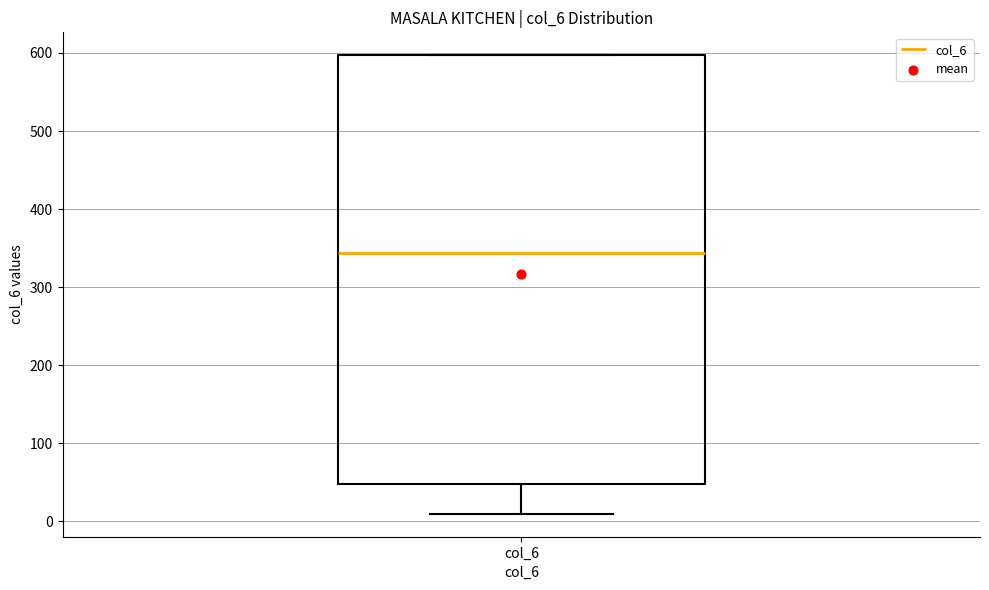

Read this box plot against the y-axis: the position of the median line, the range covered by the box, and the ends of both whiskers. The values are not printed on the chart, so give them approximately, as read against the axis.

median 340, box 50 to 600, whiskers 10 to 600